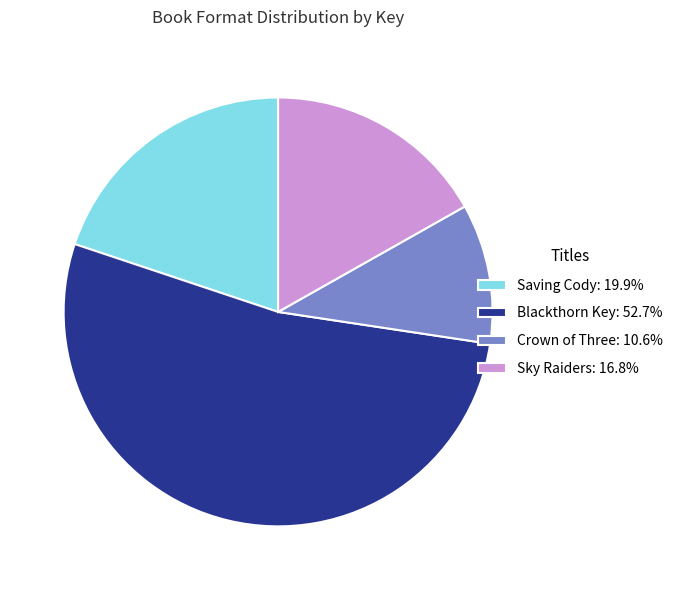

Do Blackthorn Key: 52.7% and Saving Cody: 19.9% together represent more than half of the pie?

Yes